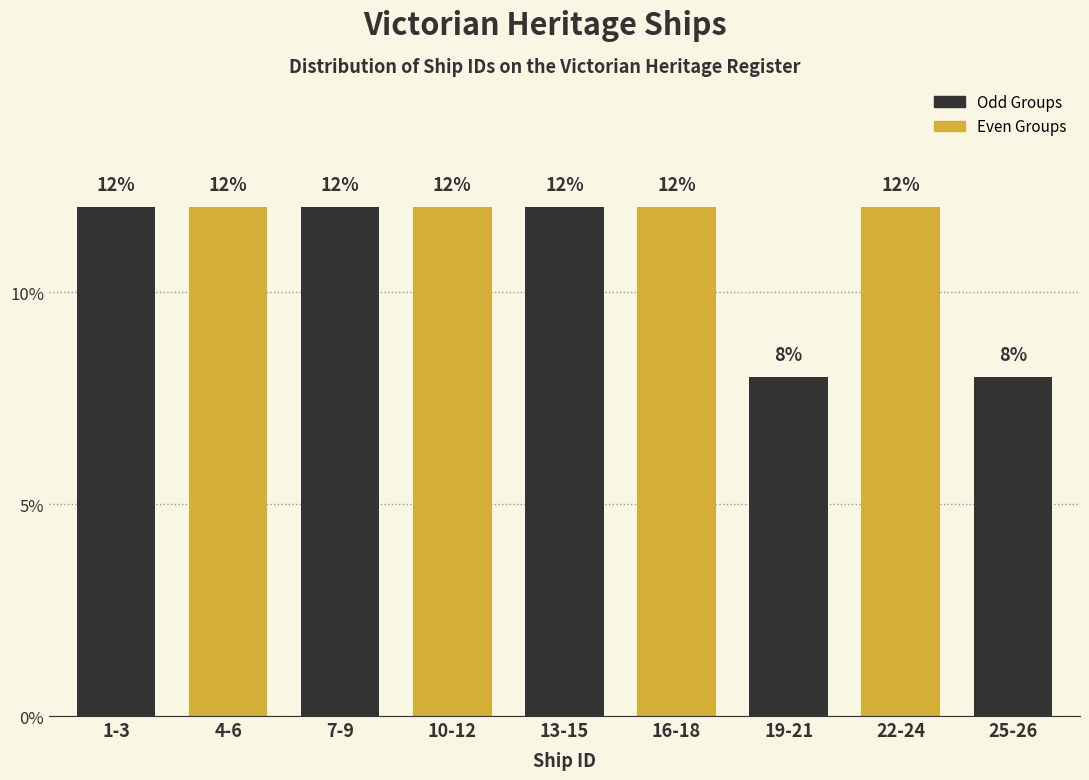

Reading left to right, extract all data points from this chart.

12	12	12	12	12	12	8	12	8